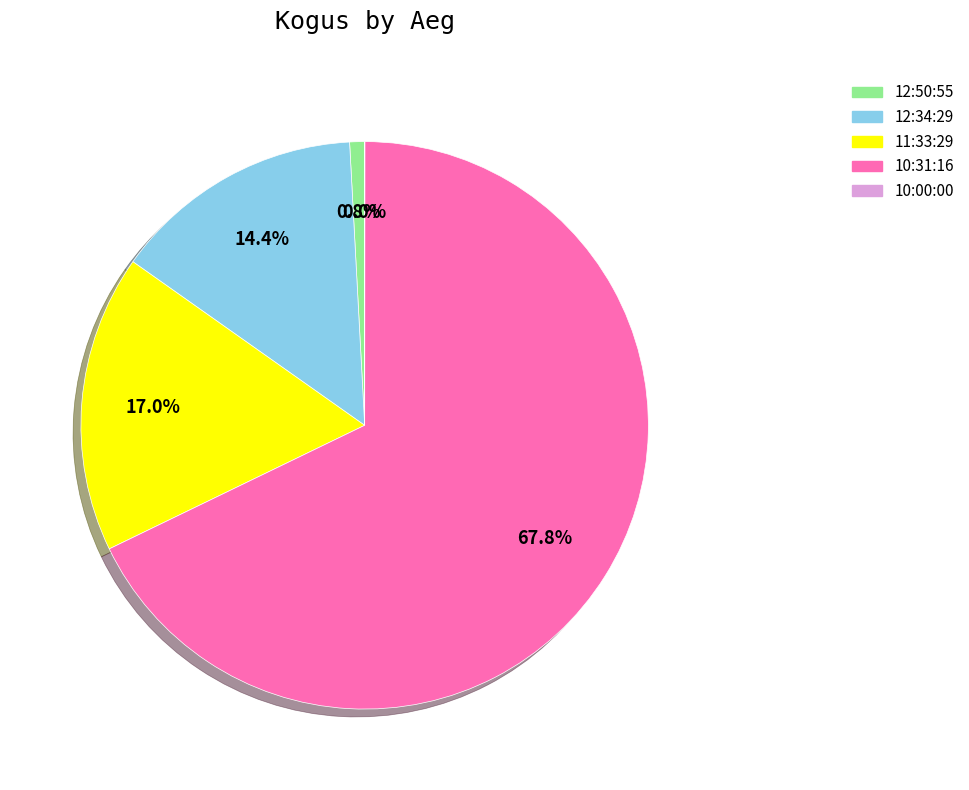

To the nearest percent, what is the difference between the 12:34:29 and 10:31:16 slice percentages?

53%